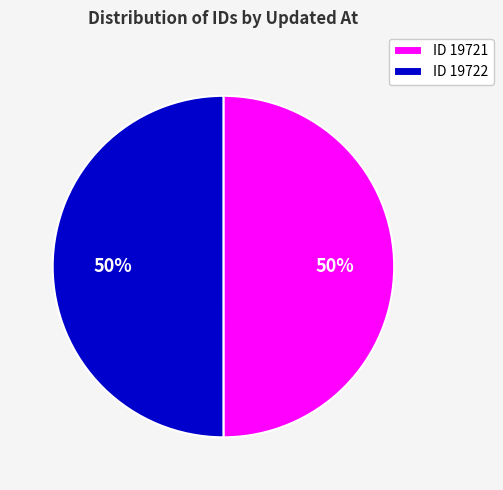

Is the sum of ID 19722 and ID 19721 greater than half?

Yes